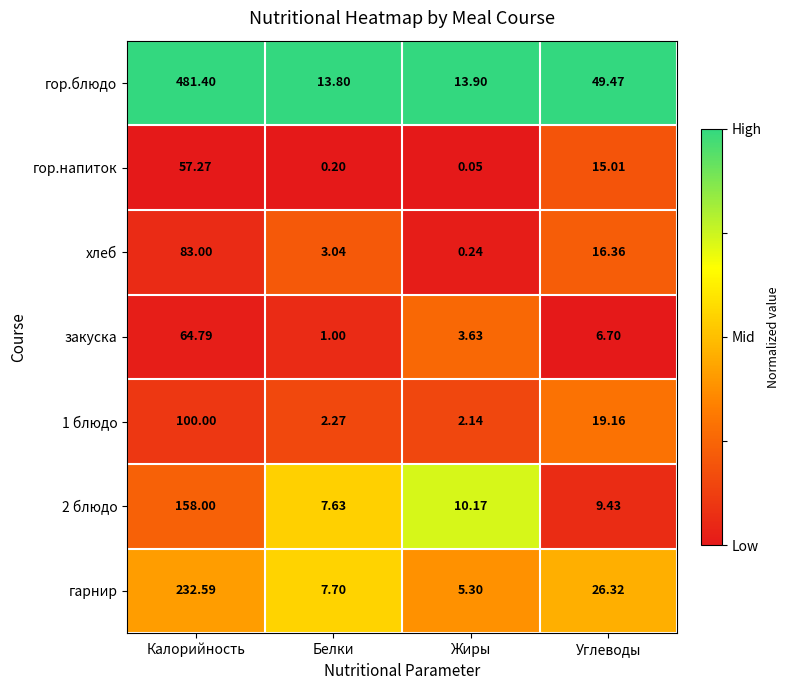

Between Жиры and Углеводы, which series saw the biggest shift?

гор.блюдо